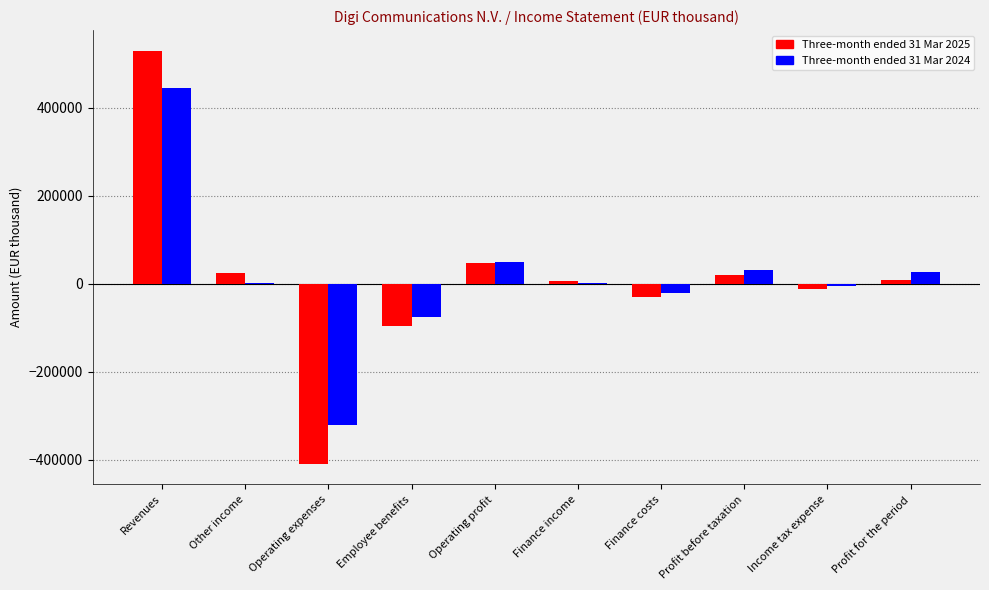

Is it true that Three-month ended 31 Mar 2024 equals 49731 at Operating profit?

True